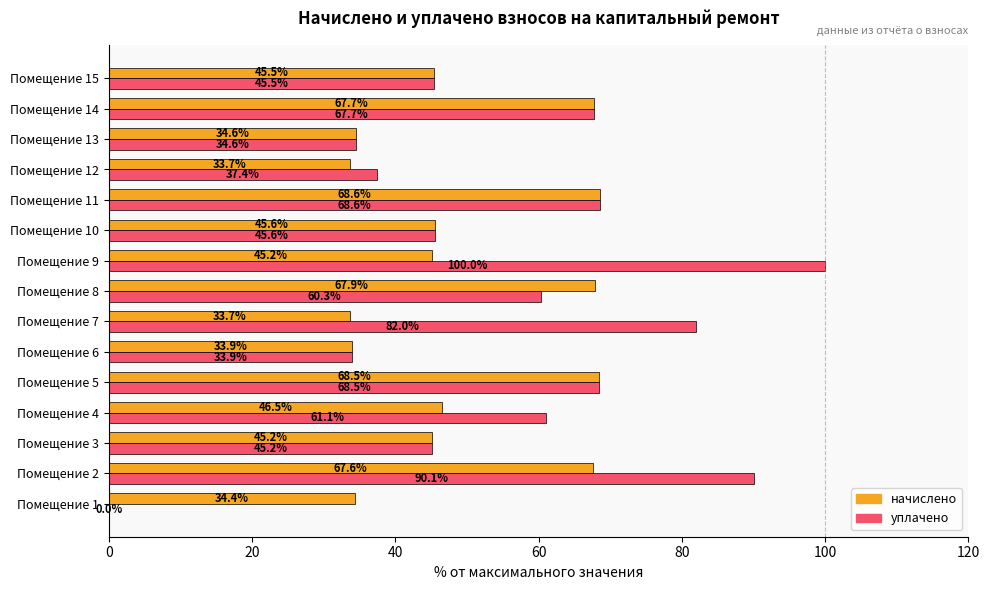

Is the value of начислено at Помещение 3 greater than the value of уплачено at Помещение 13?

Yes